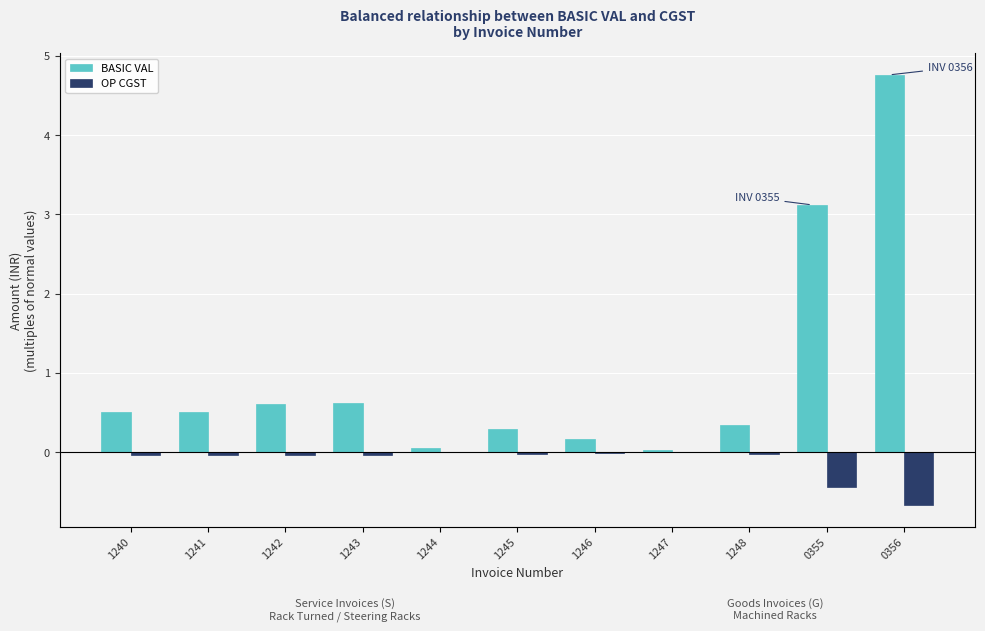

Which series has the largest total across all categories?

BASIC VAL